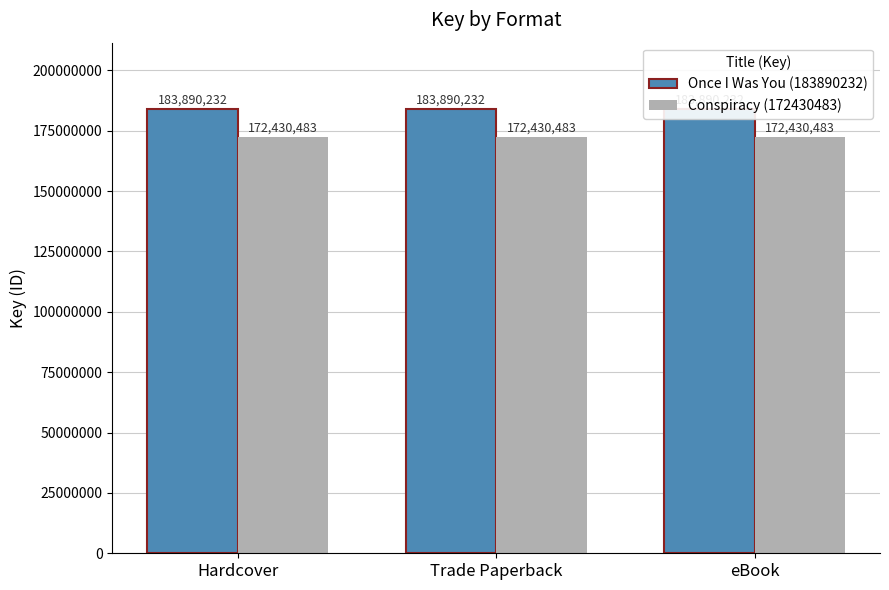

Reading right to left, list all the values displayed in this chart.

Once I Was You (183890232): 183890232	183890232	183890232
Conspiracy (172430483): 172430483	172430483	172430483